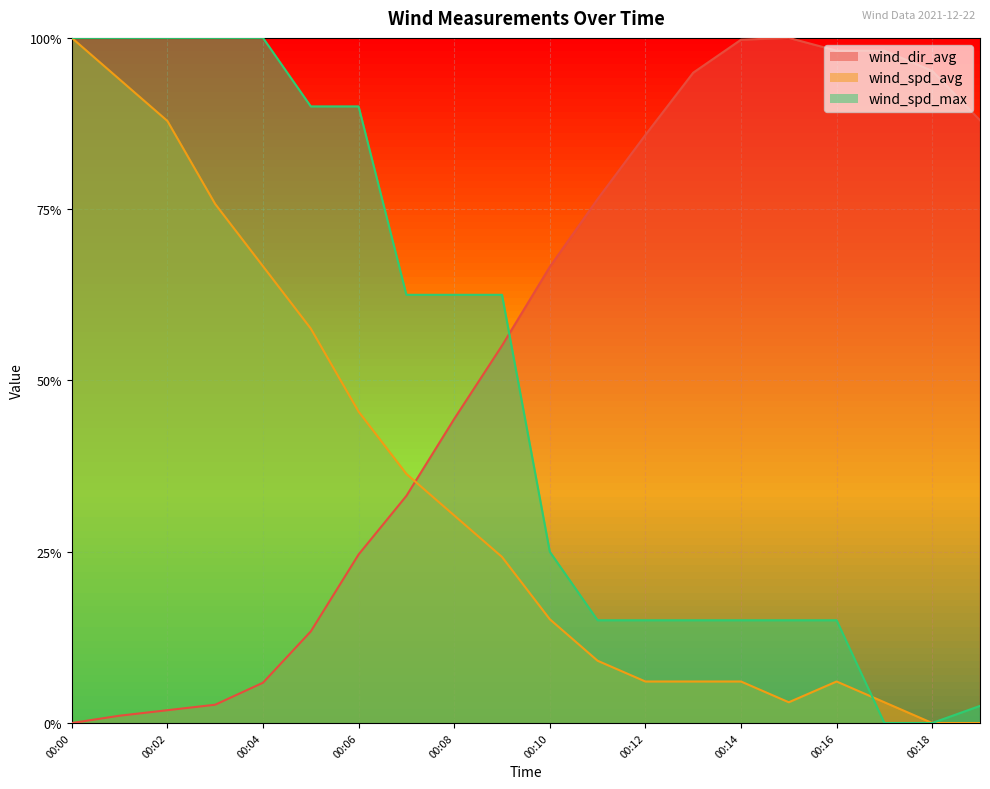

Reading left to right, list all the values displayed in this chart.

wind_dir_avg: 00:00=0.0	00:01=0.0	00:02=0.0	00:03=0.0	00:04=0.1	00:05=0.1	00:06=0.2	00:07=0.3	00:08=0.4	00:09=0.6	00:10=0.7	00:11=0.8	00:12=0.9	00:13=0.9	00:14=1.0	00:15=1.0	00:16=1.0	00:17=1.0	00:18=1.0	00:19=0.9
wind_spd_avg: 00:00=1.0	00:01=0.9	00:02=0.9	00:03=0.8	00:04=0.7	00:05=0.6	00:06=0.5	00:07=0.4	00:08=0.3	00:09=0.2	00:10=0.2	00:11=0.1	00:12=0.1	00:13=0.1	00:14=0.1	00:15=0.0	00:16=0.1	00:17=0.0	00:18=0.0	00:19=0.0
wind_spd_max: 00:00=1.0	00:01=1.0	00:02=1.0	00:03=1.0	00:04=1.0	00:05=0.9	00:06=0.9	00:07=0.6	00:08=0.6	00:09=0.6	00:10=0.2	00:11=0.2	00:12=0.2	00:13=0.2	00:14=0.2	00:15=0.2	00:16=0.2	00:17=0.0	00:18=0.0	00:19=0.0